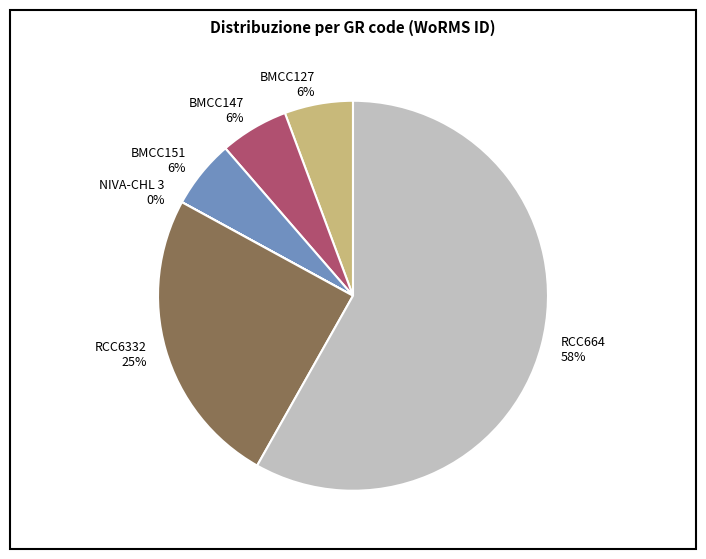

Is it true that BMCC151 is 13% of the pie?

False